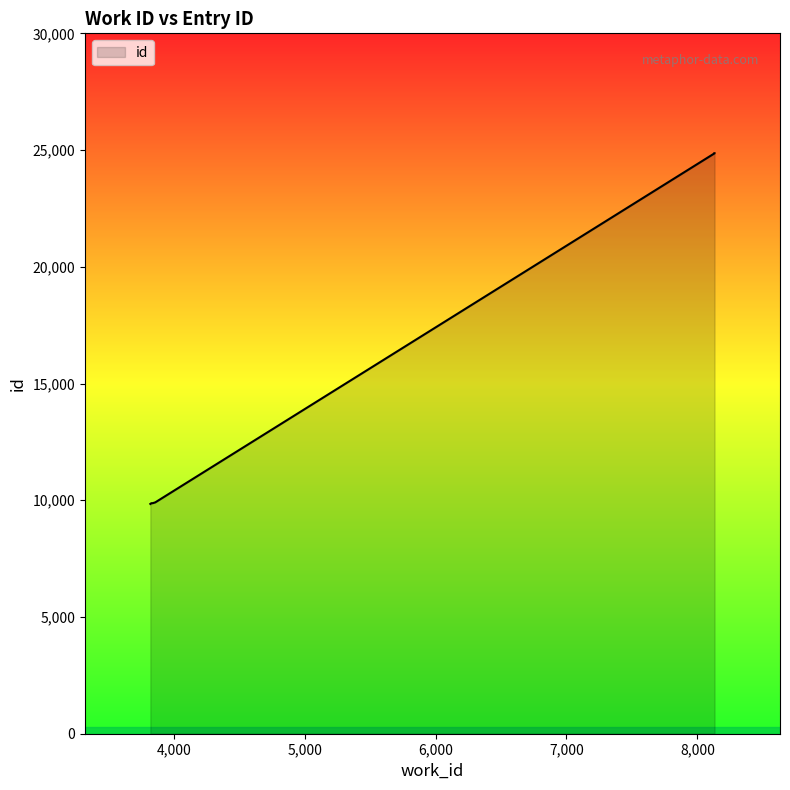

How many data points are less than 9907?

5